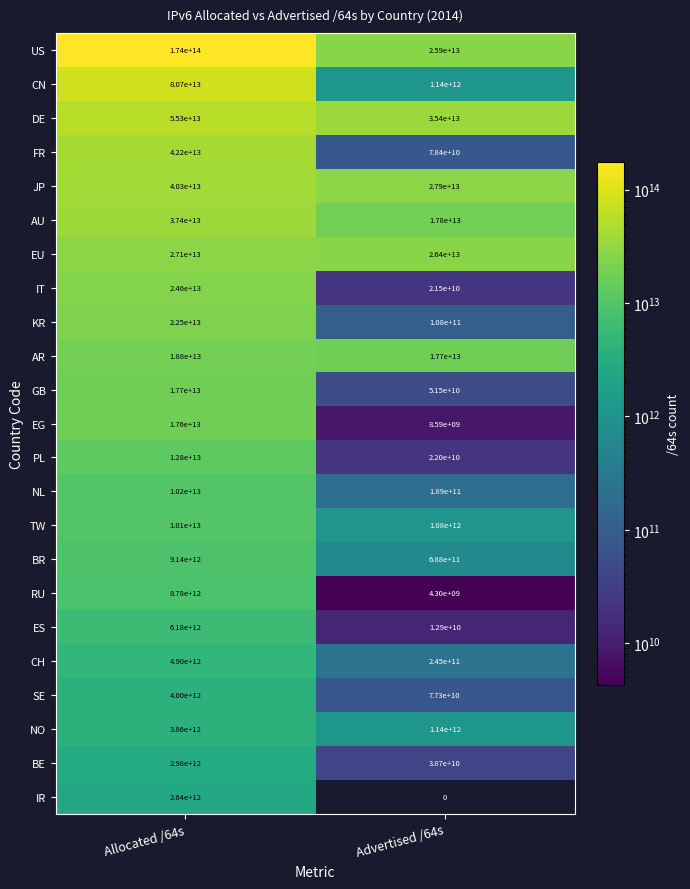

List the series in order of their peak value, highest first.

US, CN, DE, FR, JP, AU, EU, IT, KR, AR, GB, EG, PL, NL, TW, BR, RU, ES, CH, SE, NO, BE, IR